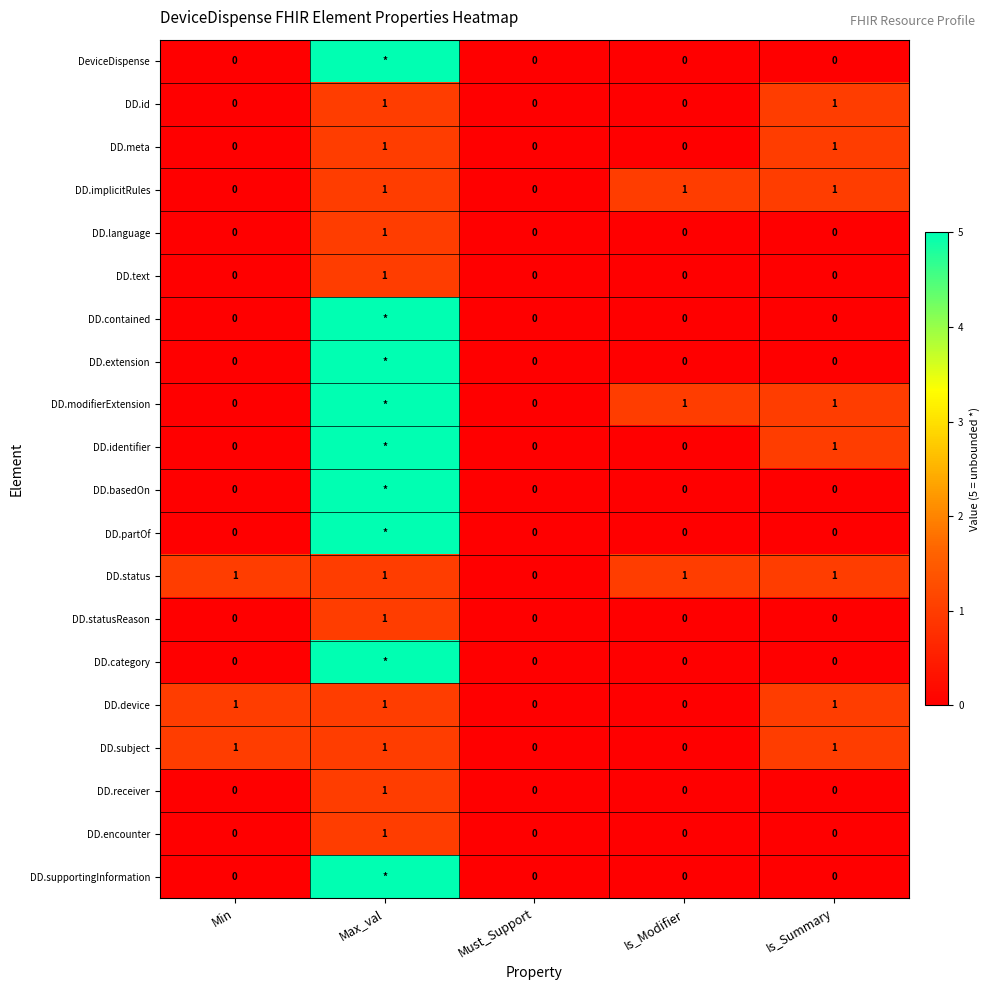

Is it true that DD.statusReason equals 1 at Max_val?

True